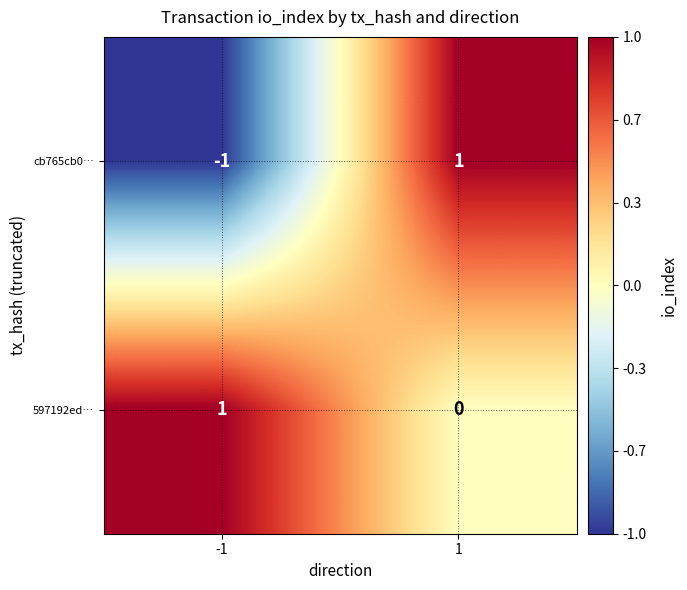

Which series changed the most between -1 and 1?

cb765cb0…